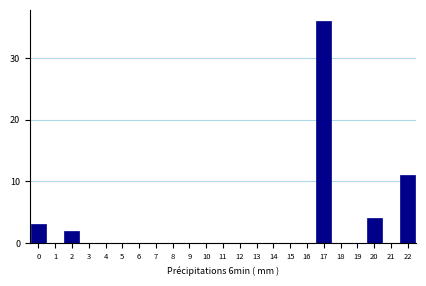

Reading left to right, list all the values displayed in this chart.

0=3	1=0	2=2	3=0	4=0	5=0	6=0	7=0	8=0	9=0	10=0	11=0	12=0	13=0	14=0	15=0	16=0	17=36	18=0	19=0	20=4	21=0	22=11